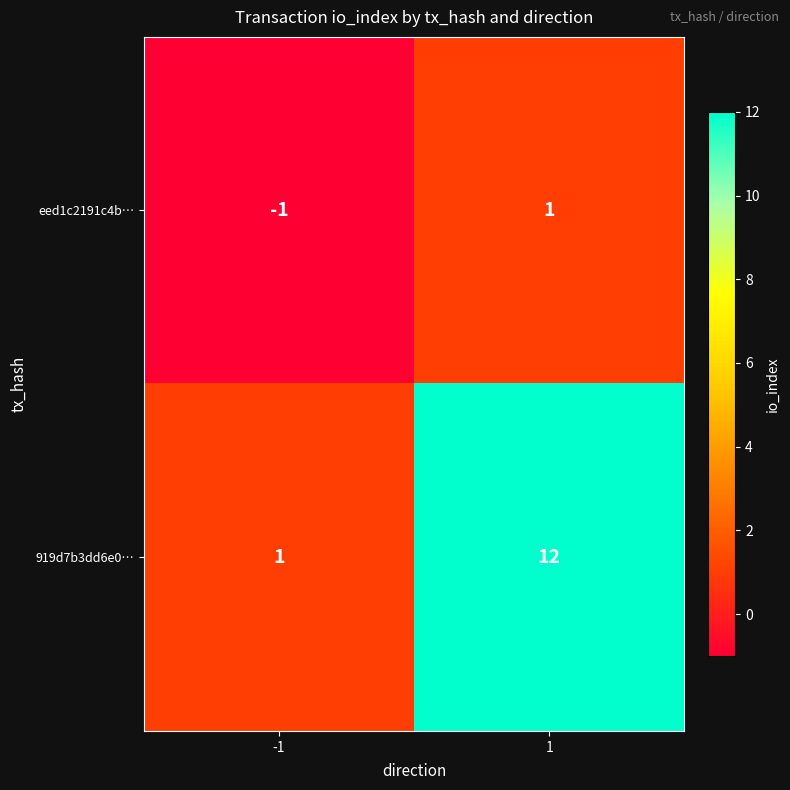

What is the difference between the 919d7b3dd6e0… values at 1 and -1?

11